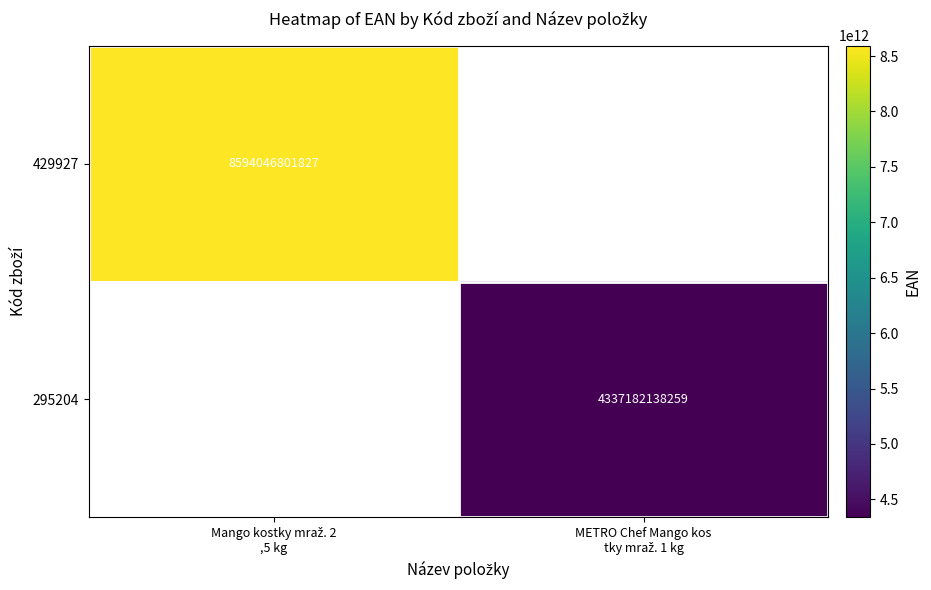

Where is 429927 nearest to the value 8594046801827?

Mango kostky mraž. 2 ,5 kg